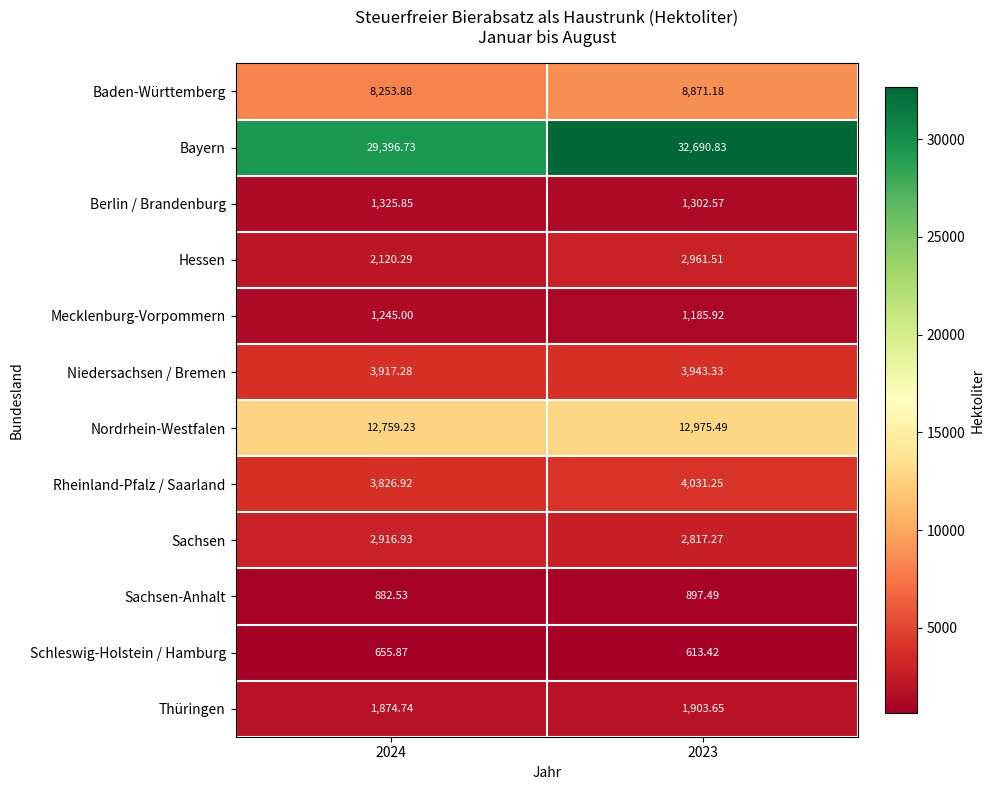

At which category is the sum across all series the highest?

2023